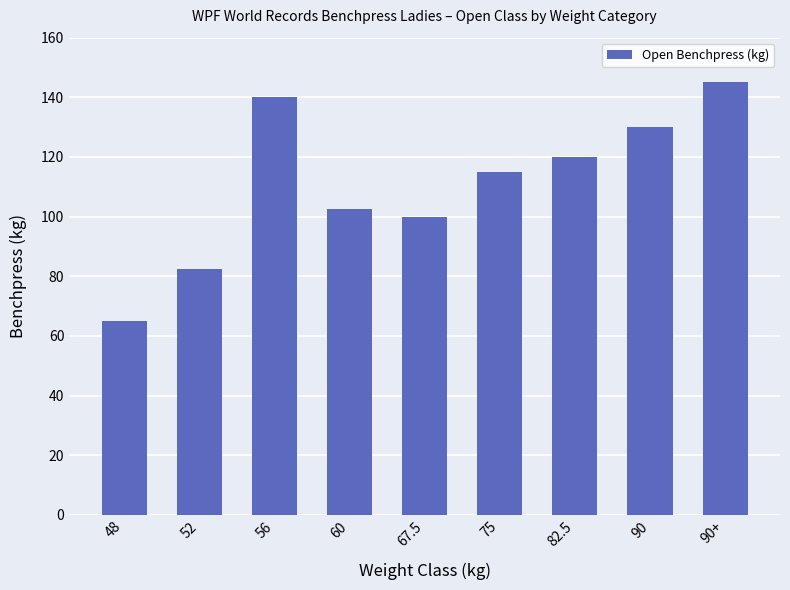

What is the difference between the maximum and minimum values?

80.0